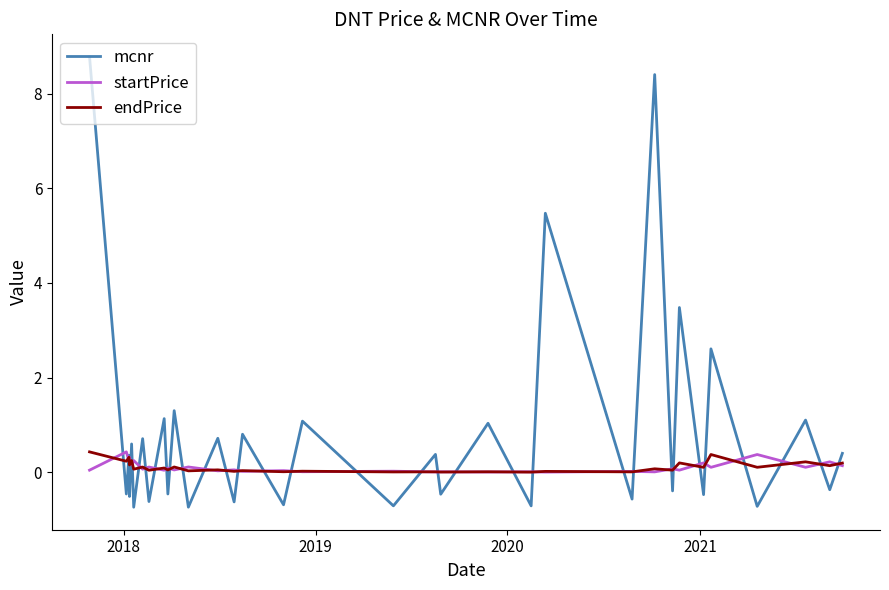

What is the minimum value for mcnr?

-0.7